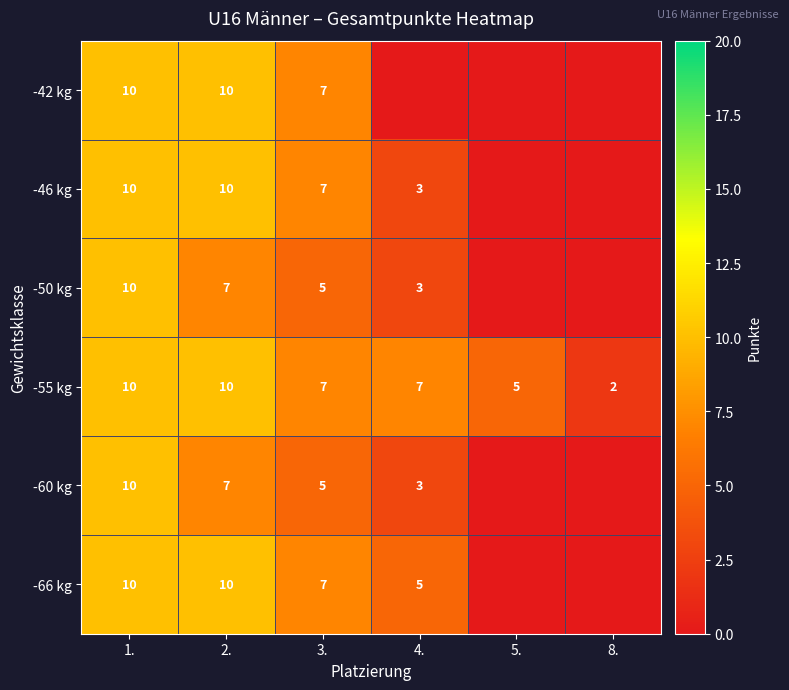

How many categories are shown in the chart?

6